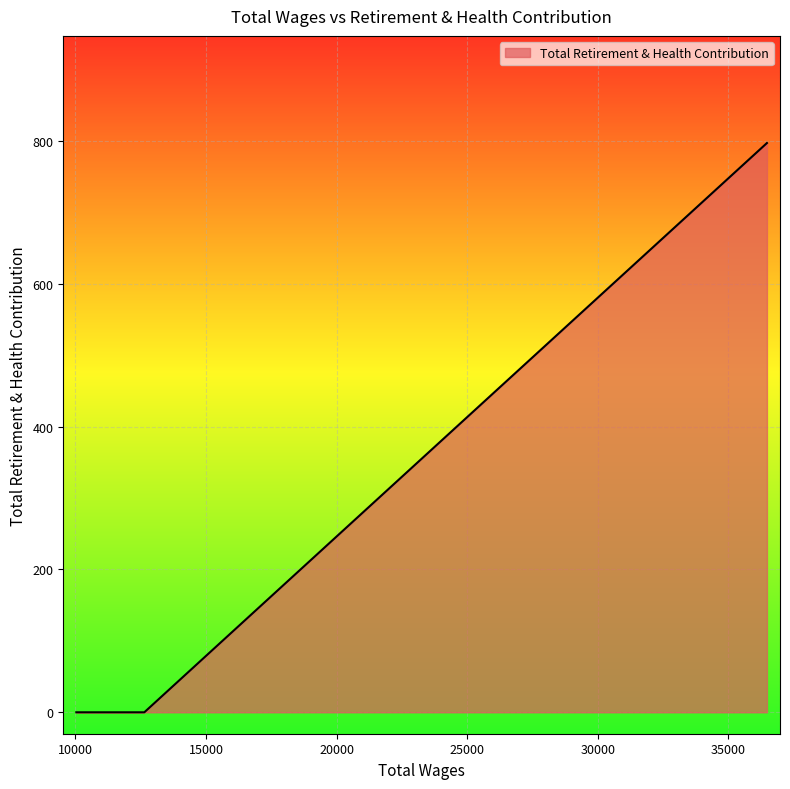

Does the chart display data point markers on the line(s)?

No